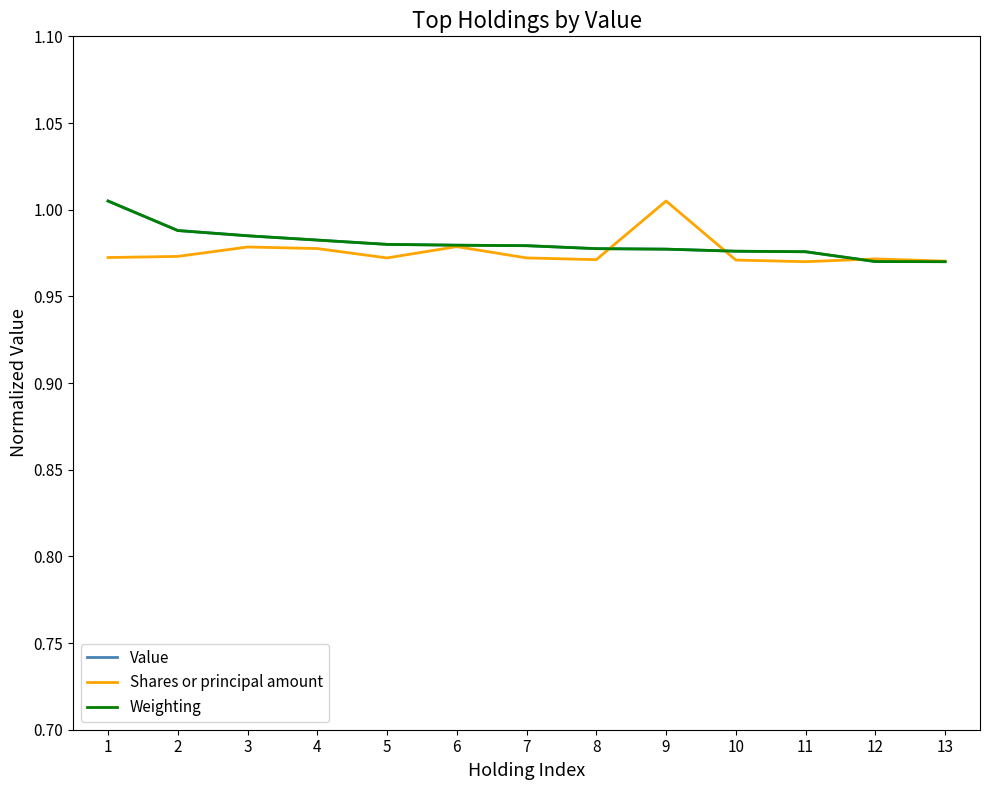

What is the total value across all series at 7?

2.9